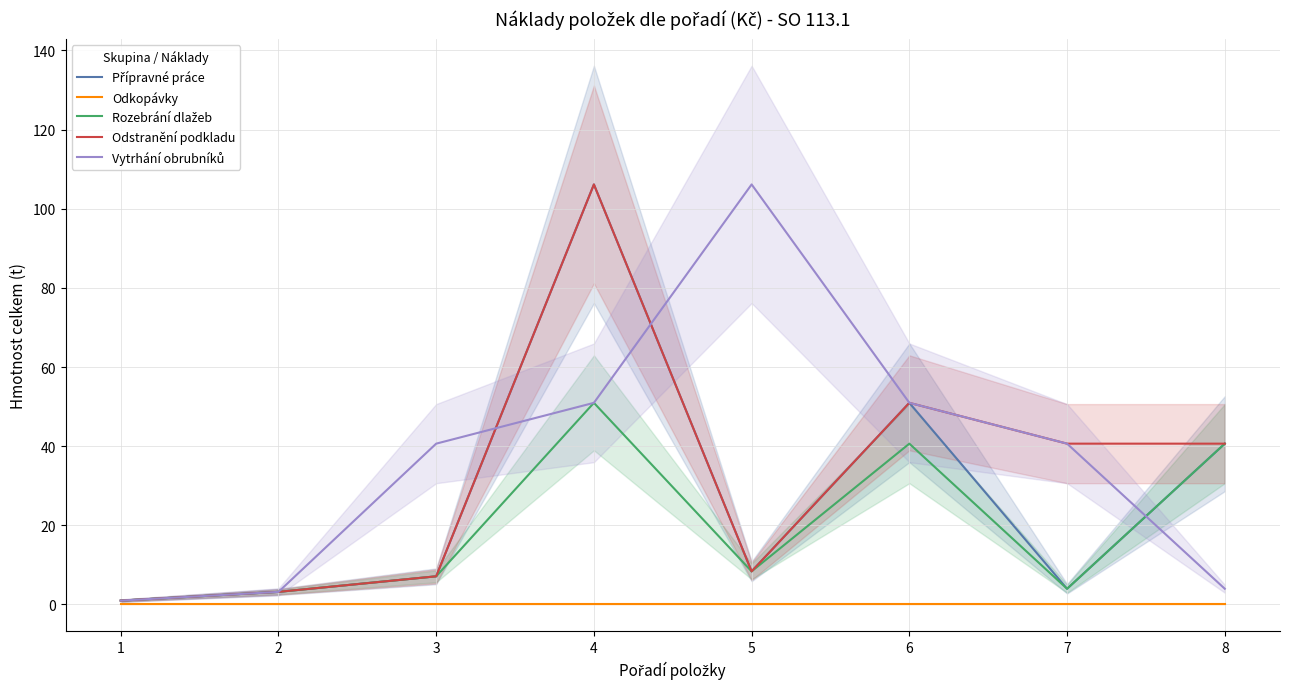

Reading right to left, what are all the values shown in this chart?

Přípravné práce: 40.6	4.0	51.0	8.4	106.2	7.1	3.2	1.0
Odkopávky: 0.0	0.0	0.0	0.0	0.0	0.0	0.0	0.0
Rozebrání dlažeb: 40.6	4.0	40.6	8.4	51.0	7.1	3.2	1.0
Odstranění podkladu: 40.6	40.6	51.0	8.4	106.2	7.1	3.2	1.0
Vytrhání obrubníků: 4.0	40.6	51.0	106.2	51.0	40.6	3.2	1.0